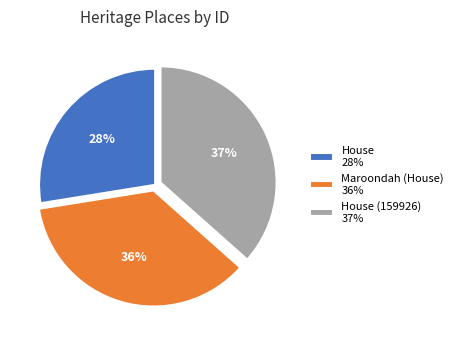

What percentage is the House (159926) 37% slice, to the nearest percent?

37%